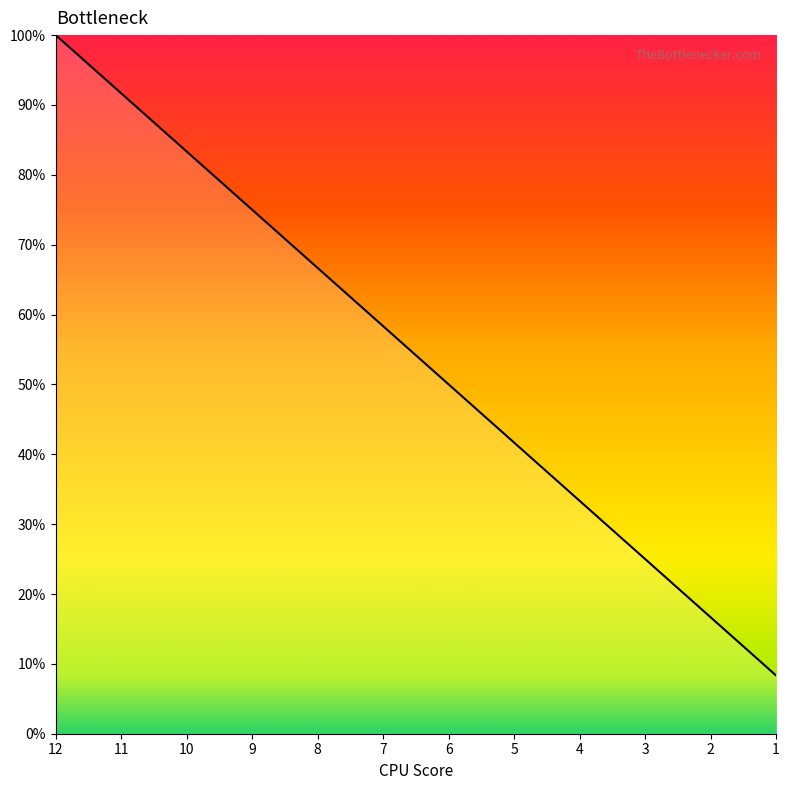

Which label corresponds to the smallest value in the chart?

1